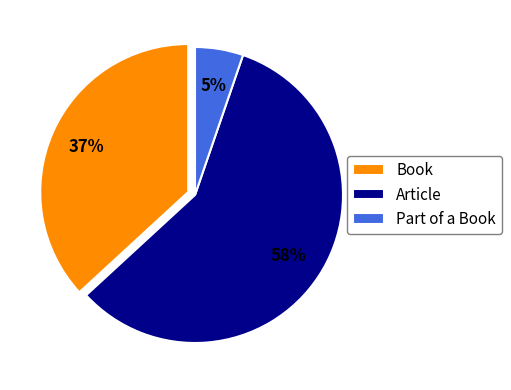

Which category has the biggest portion of the pie?

Article